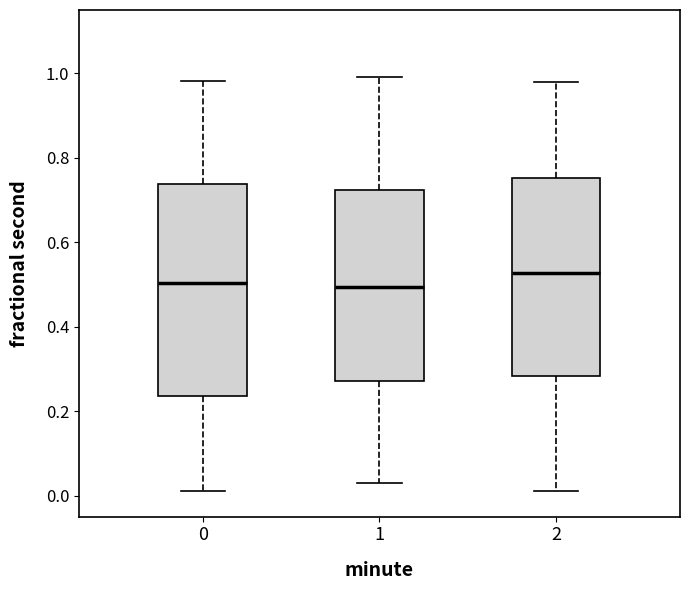

Reading left to right, transcribe this box plot: for each box, give where its median line is, the range the box spans, and where its two whiskers end, as read against the y-axis. The values are not printed on the chart, so give them approximately, as read against the axis.

0: median 0.50, box 0.24 to 0.74, whiskers 0.02 to 0.98
1: median 0.50, box 0.28 to 0.72, whiskers 0.02 to 1.00
2: median 0.52, box 0.28 to 0.76, whiskers 0.02 to 0.98